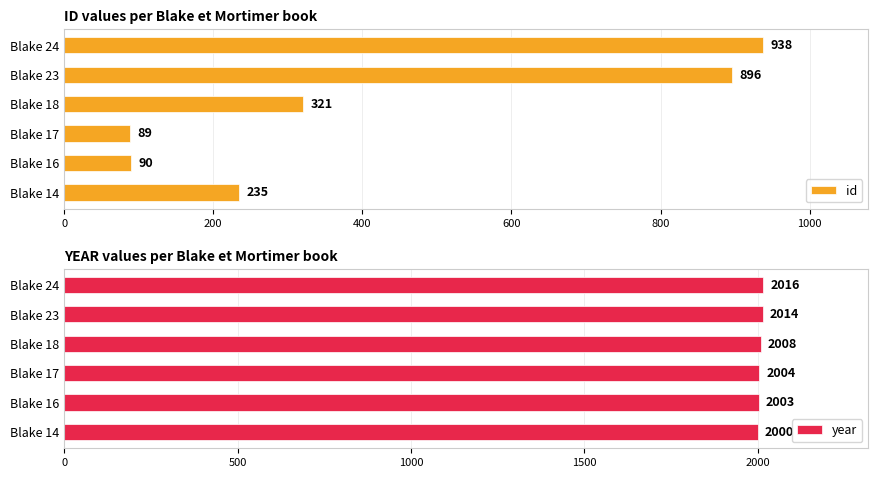

What is the smallest value displayed?

89